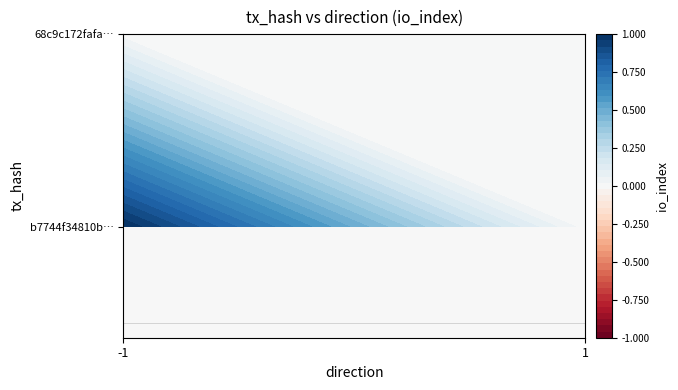

Rank the series at -1 from highest to lowest value.

b7744f34810b98ffe6d347c5483e7ec3af18d2b, 68c9c172fafa714f81557b1d6d949abfb24cfe7